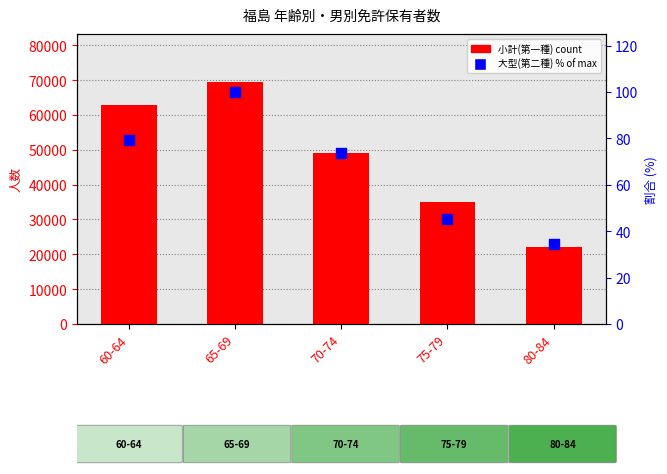

Which series has the largest total across all categories?

小計(第一種)